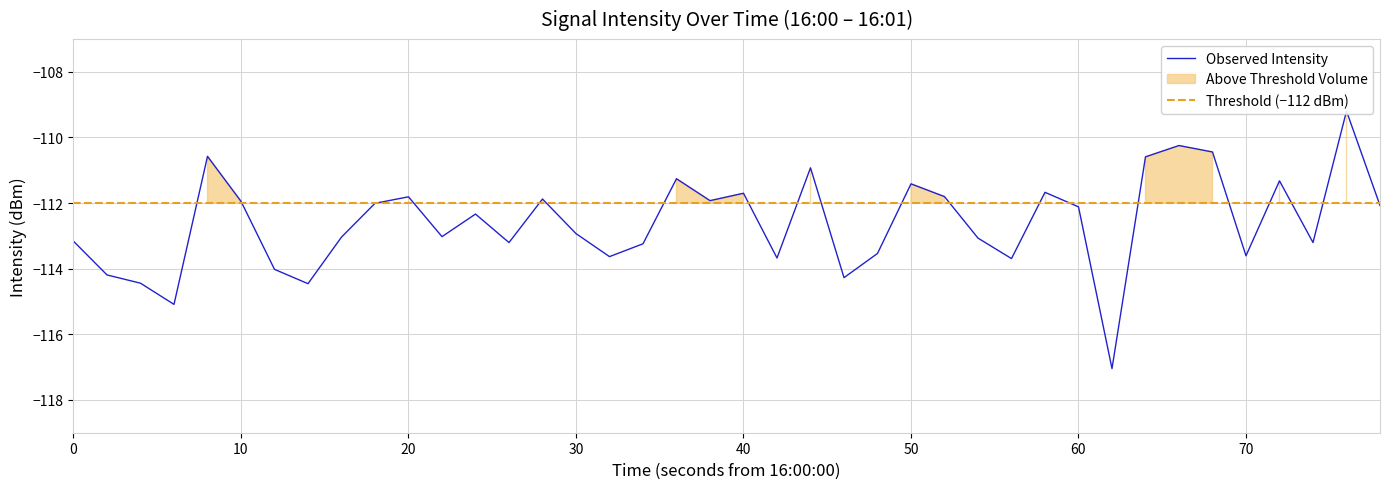

Read the value at 30.

-112.9